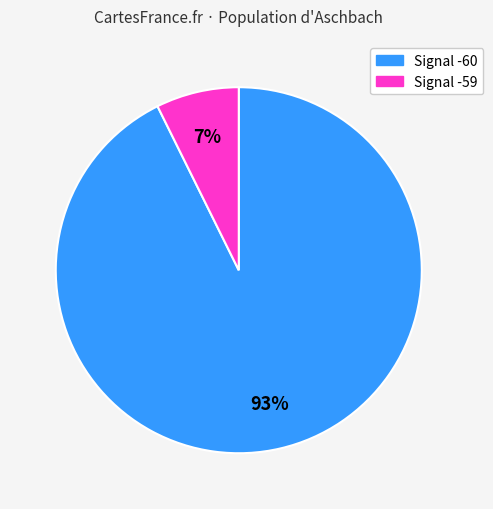

Count the number of slices in the pie.

2